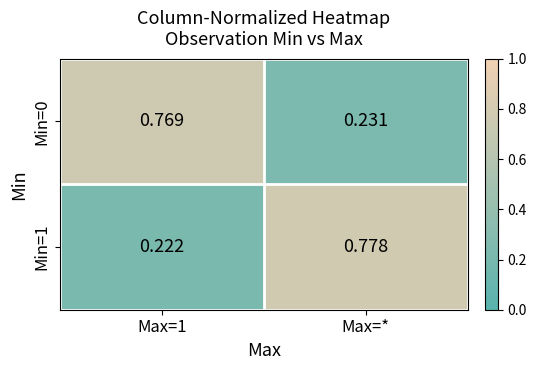

Where is Min=0 nearest to the value 0?

Max=*